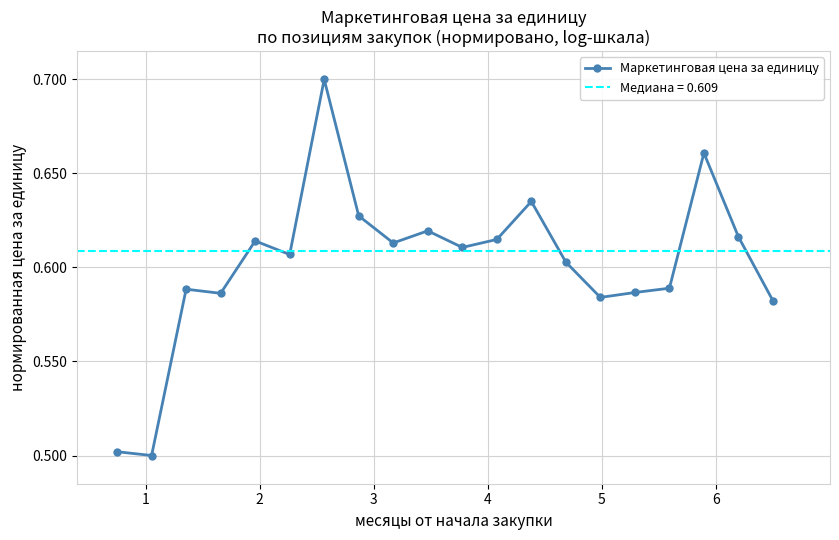

True or false: Маркетинговая цена за единицу has more than 2 points higher than both neighbors.

True